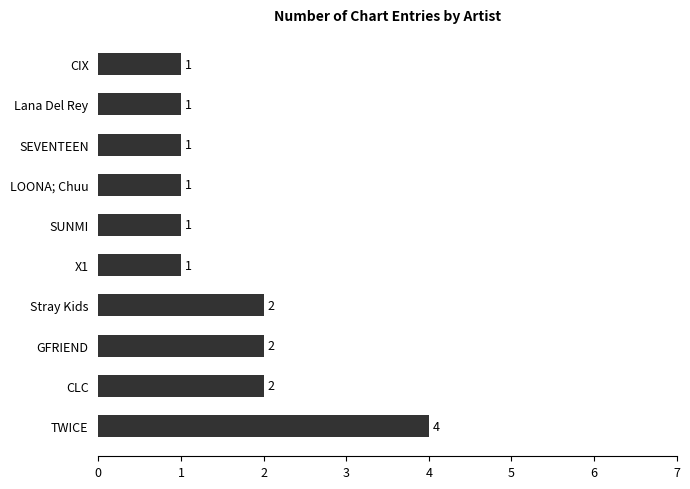

Count the values in the range 1 to 2.

9